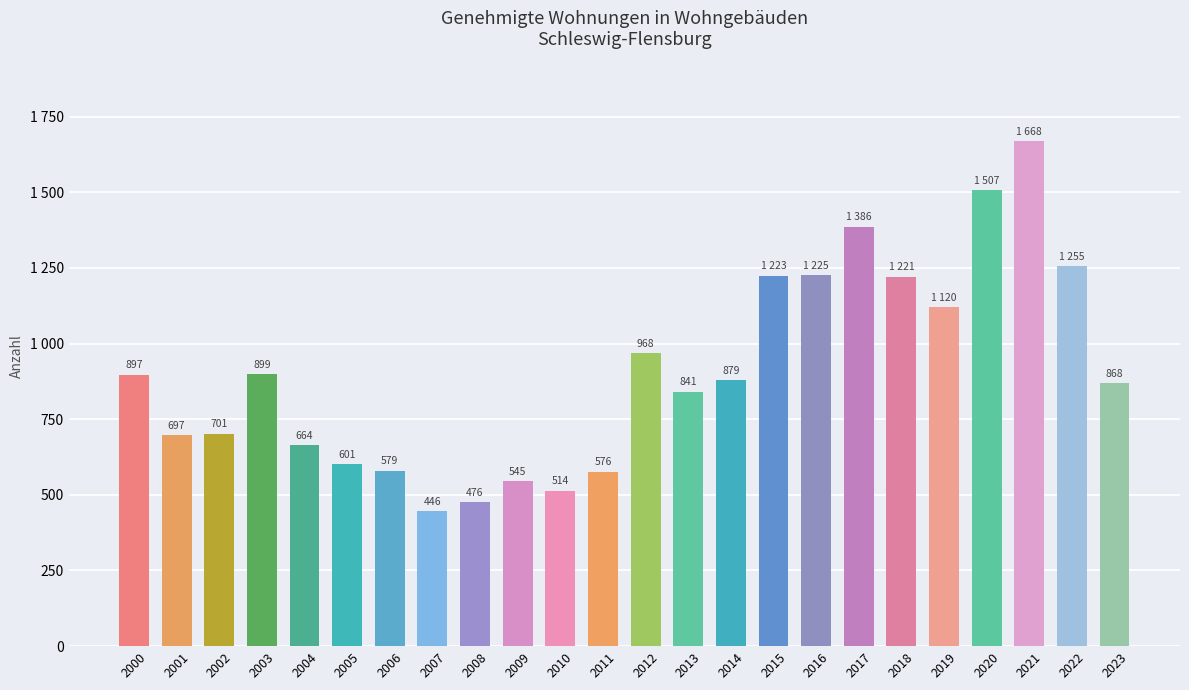

Does the chart contain any negative values?

No